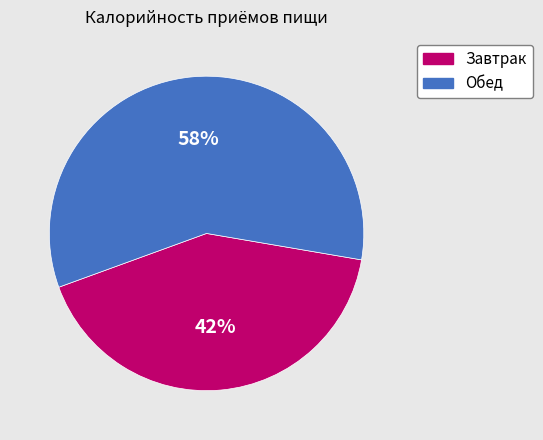

Which slice is the largest?

Обед